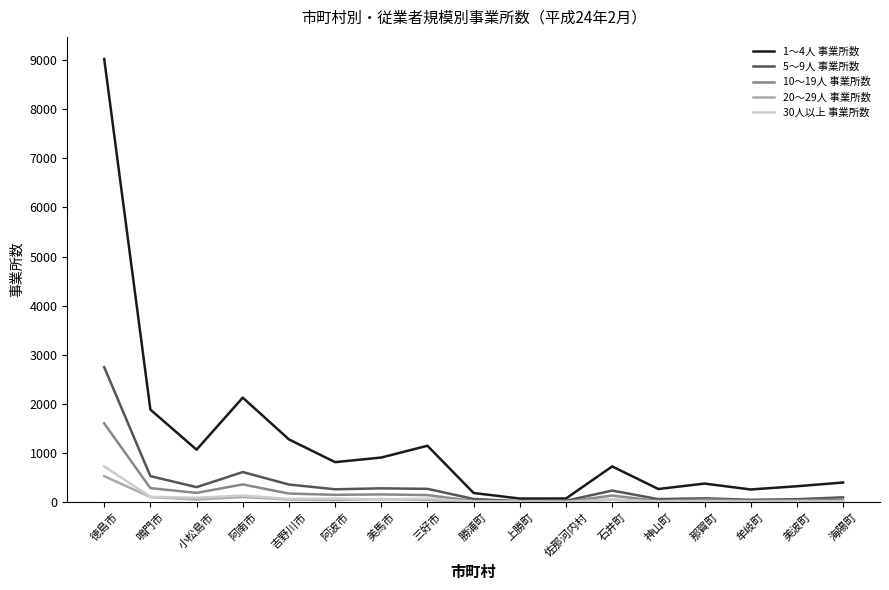

Rank the series by their maximum value, from lowest to highest.

20～29人 事業所数, 30人以上 事業所数, 10～19人 事業所数, 5～9人 事業所数, 1～4人 事業所数